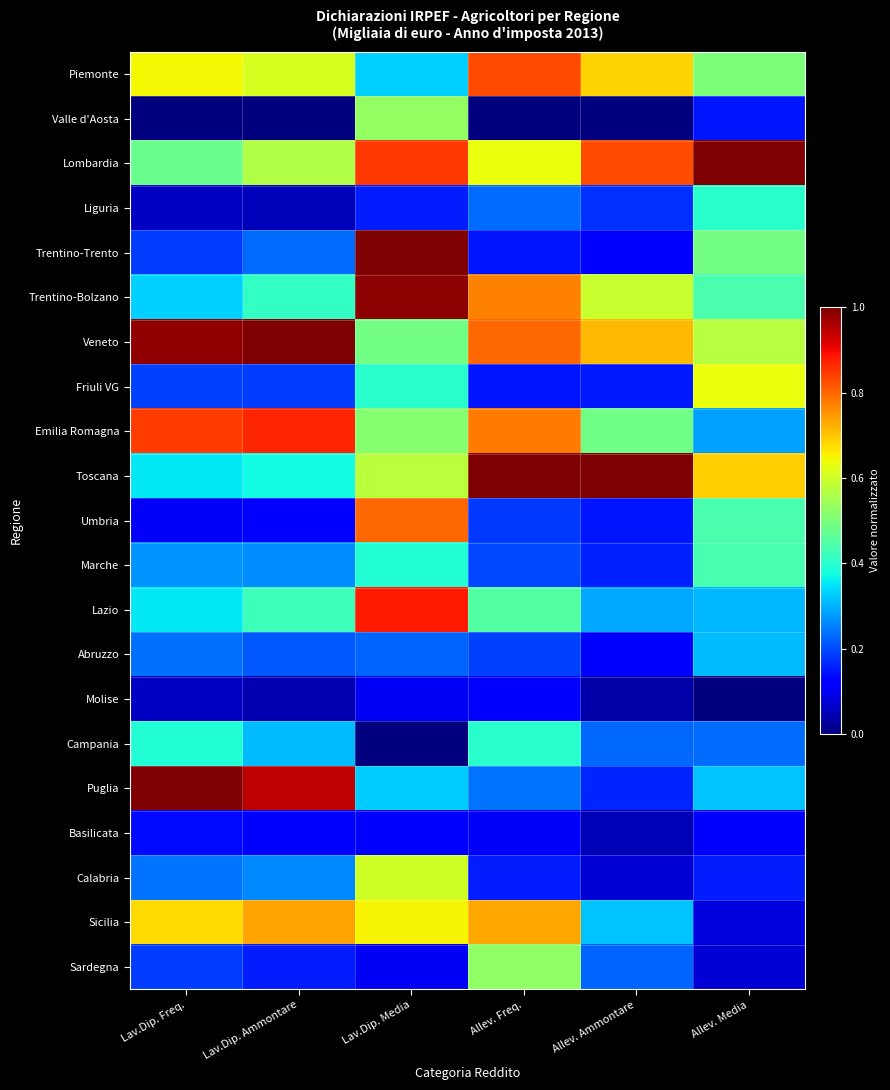

Which series has the largest range (max minus min)?

Trentino-Trento